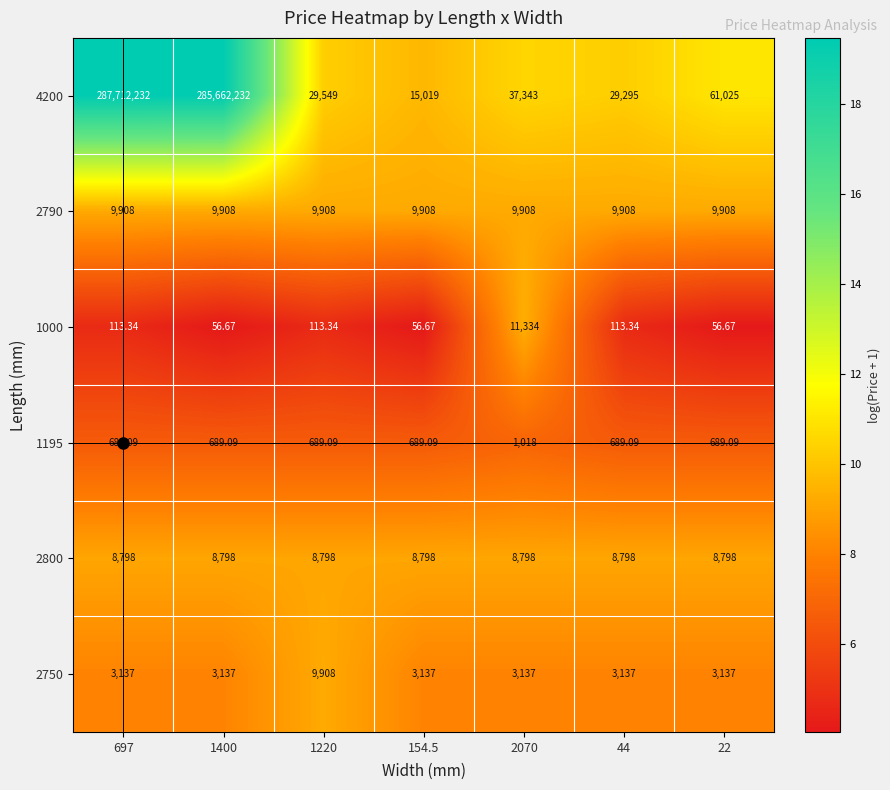

Is the value of 2790 at 1220 greater than the value of 4200 at 2070?

No